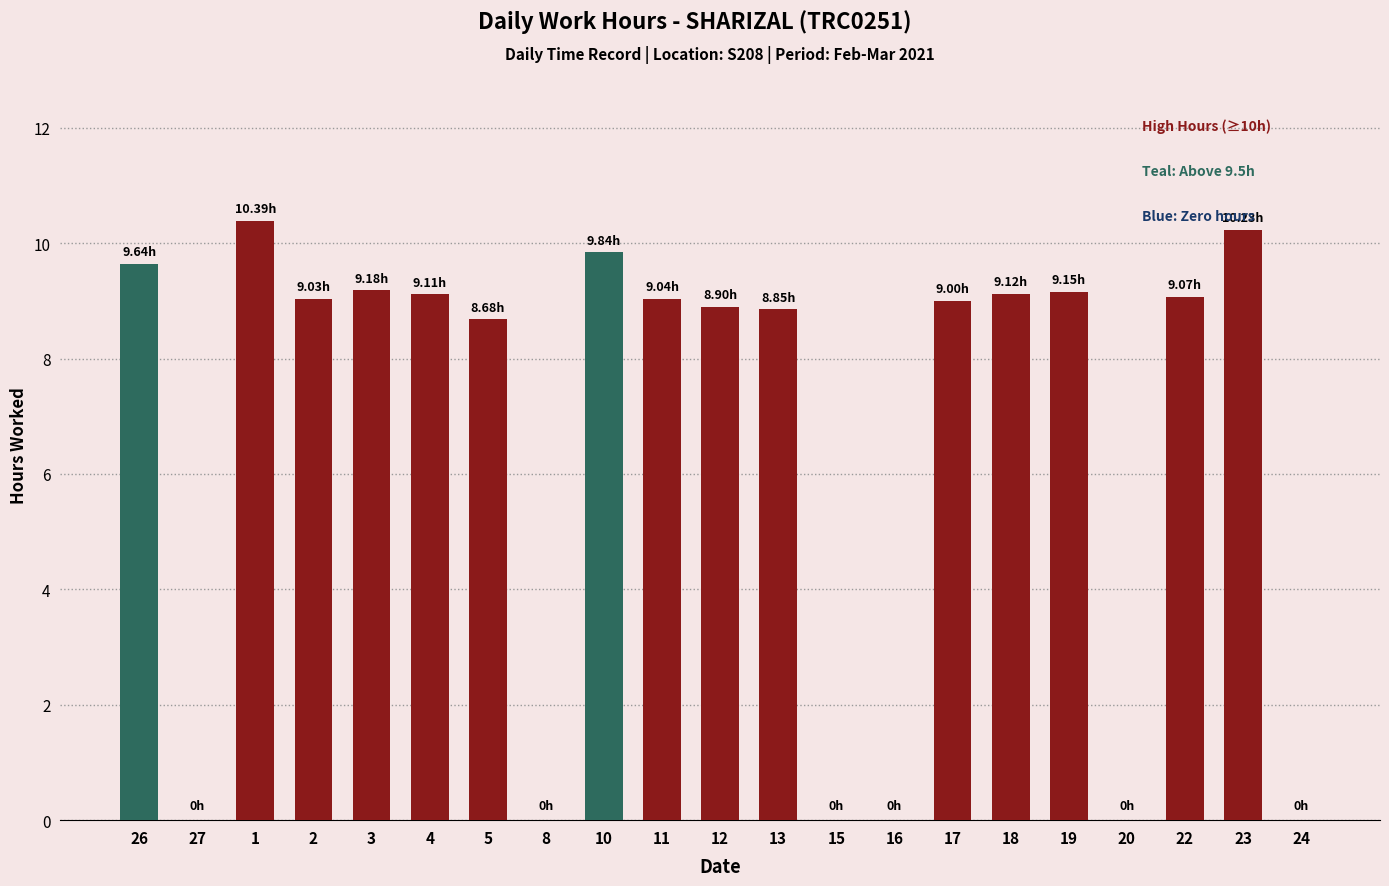

Count the number of categories in the chart.

21